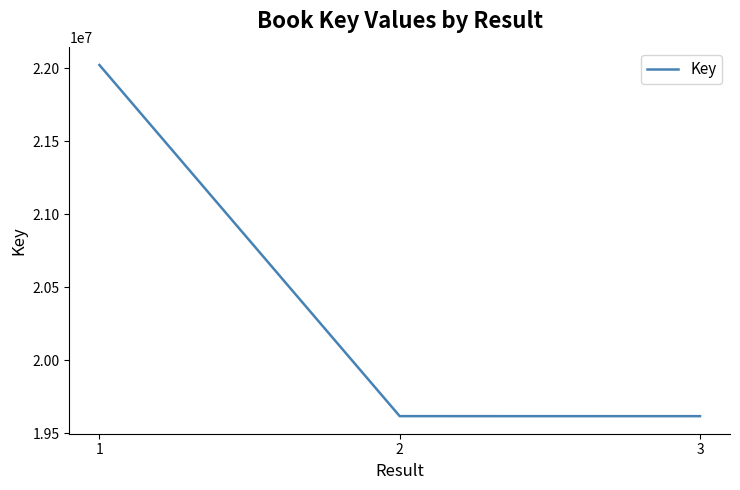

How many values are below 19615774?

1